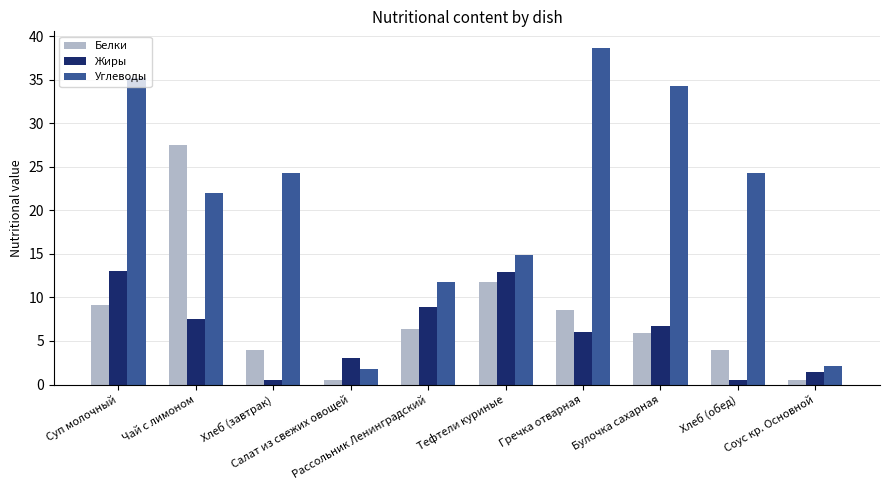

Which series has the largest total across all categories?

Углеводы